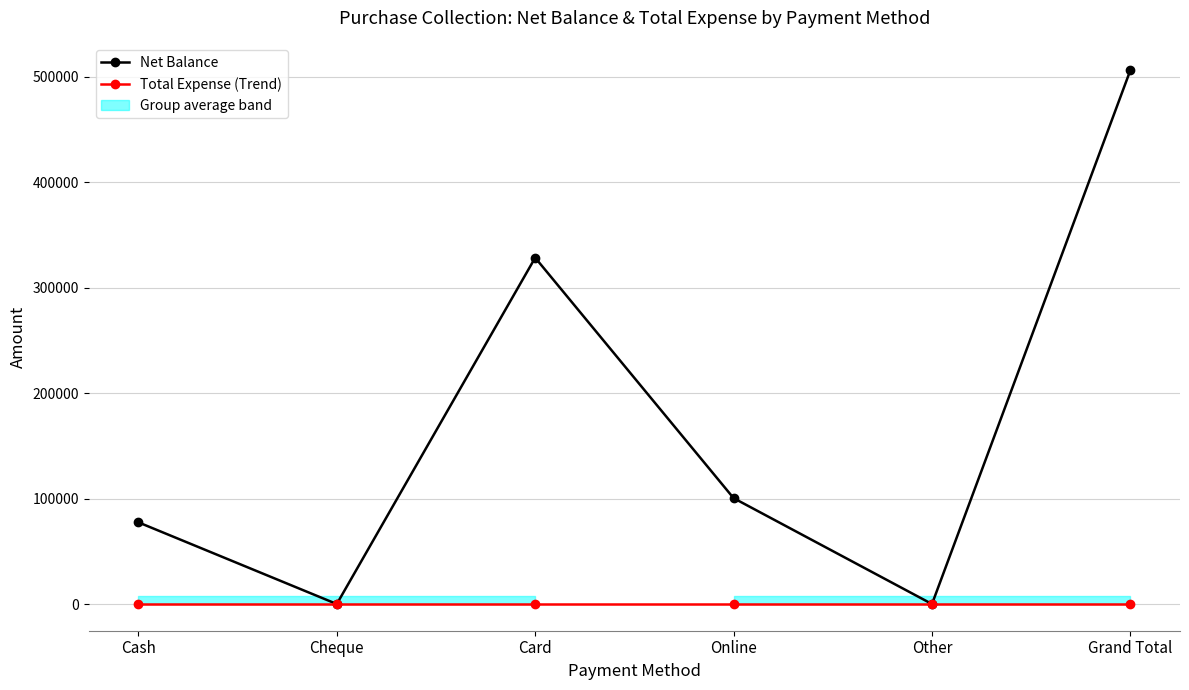

What is the spread (max minus min) of values at Online?

100450